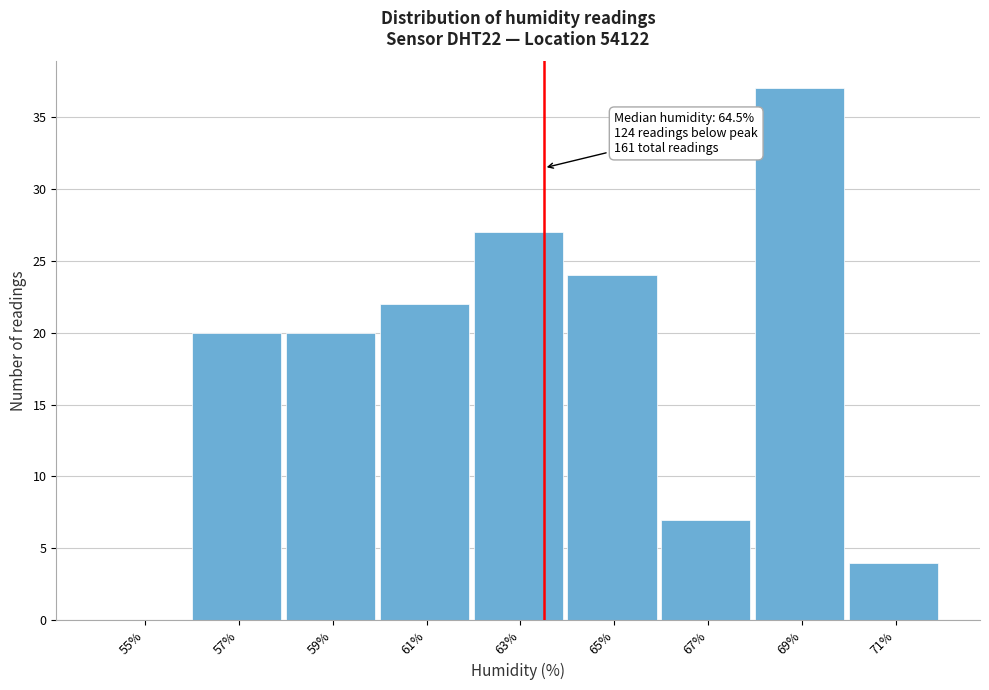

Reading left to right, transcribe all the data shown in this chart.

55%=0	57%=20	59%=20	61%=22	63%=27	65%=24	67%=7	69%=37	71%=4